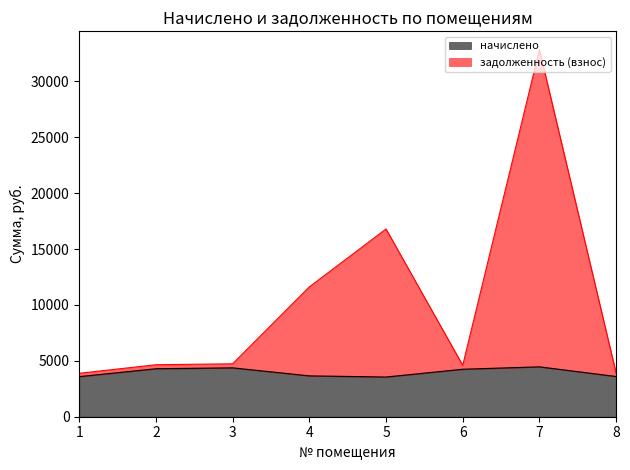

True or false: задолженность (взнос) and начислено intersect in this chart.

False